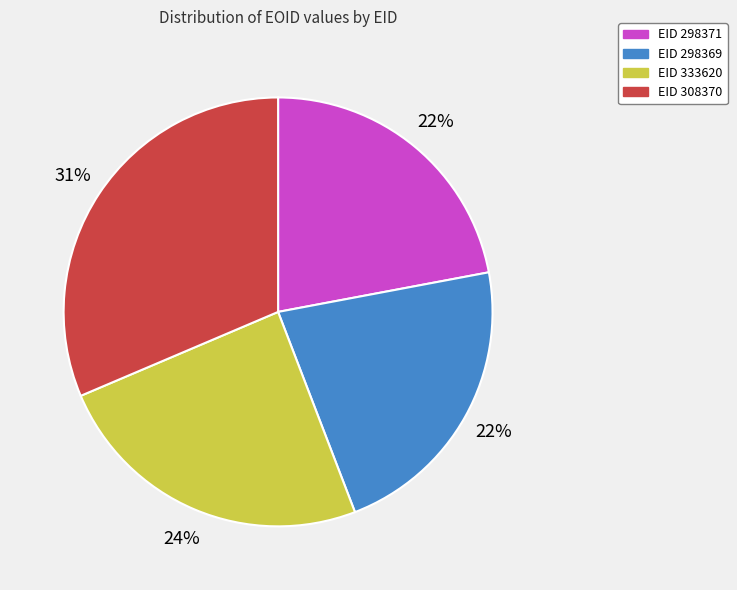

Is the sum of EID 308370 and EID 333620 greater than half?

Yes